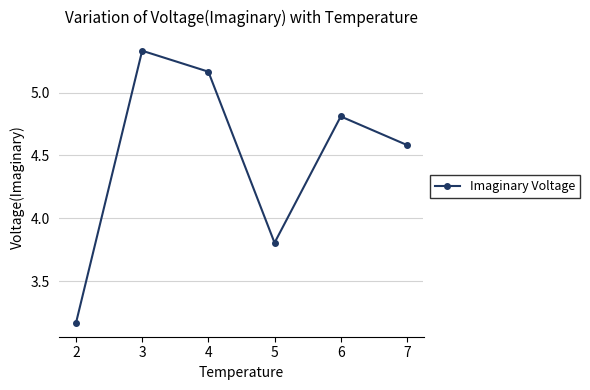

List the labels in order of value, largest first.

3, 4, 6, 7, 5, 2